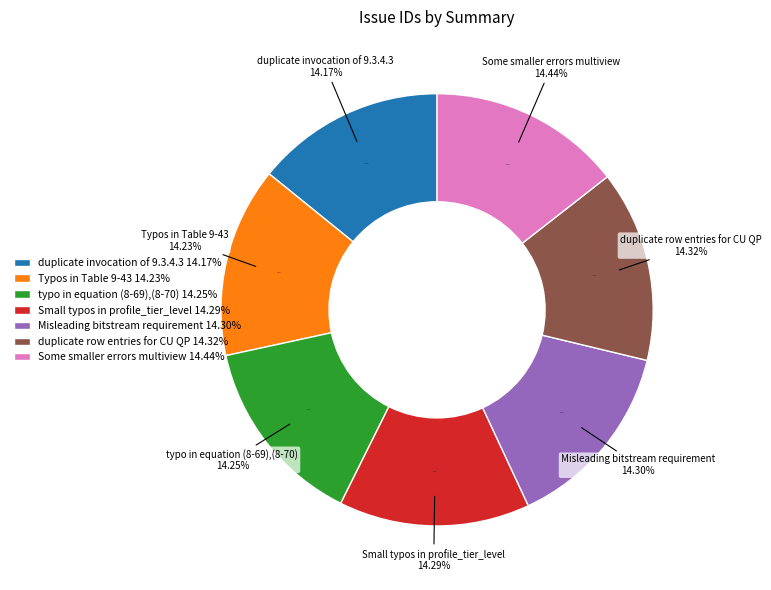

Which slice is the largest?

Some smaller errors multiview